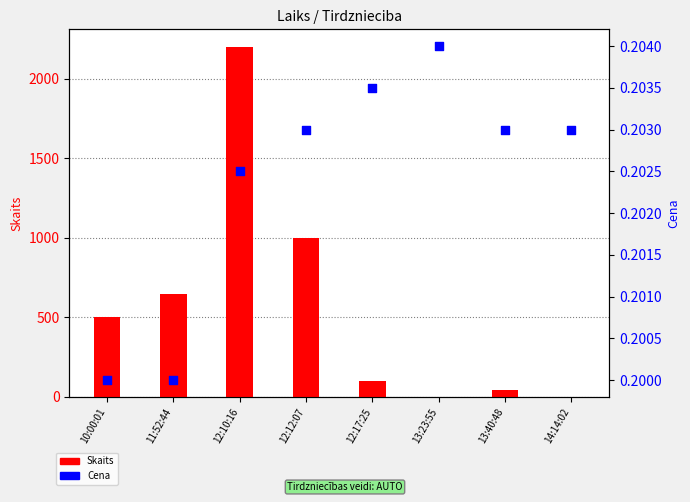

At which category is the sum across all series the highest?

12:10:16